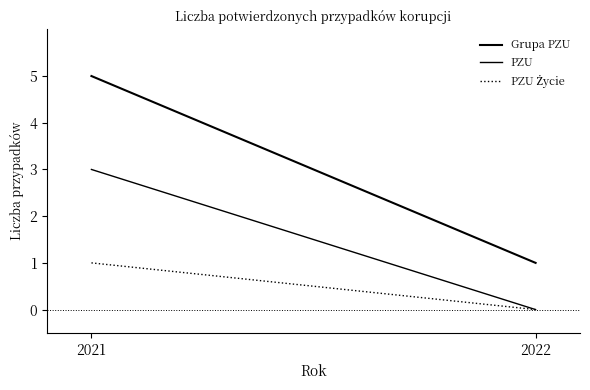

Where is PZU nearest to the value 1?

2022